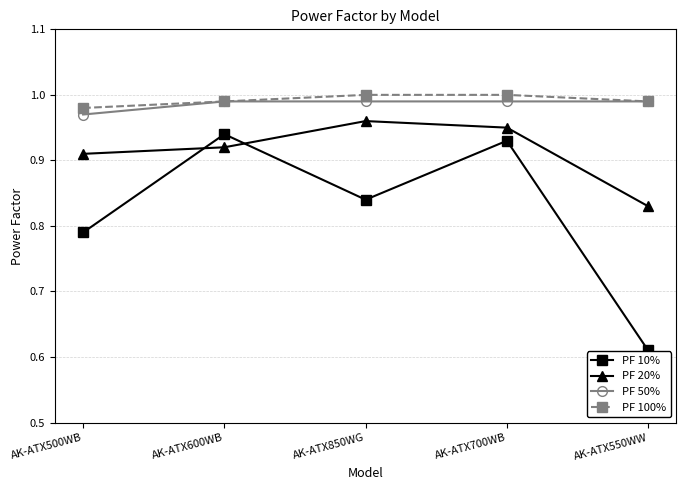

Which series changed the most between AK-ATX500WB and AK-ATX600WB?

PF 10%